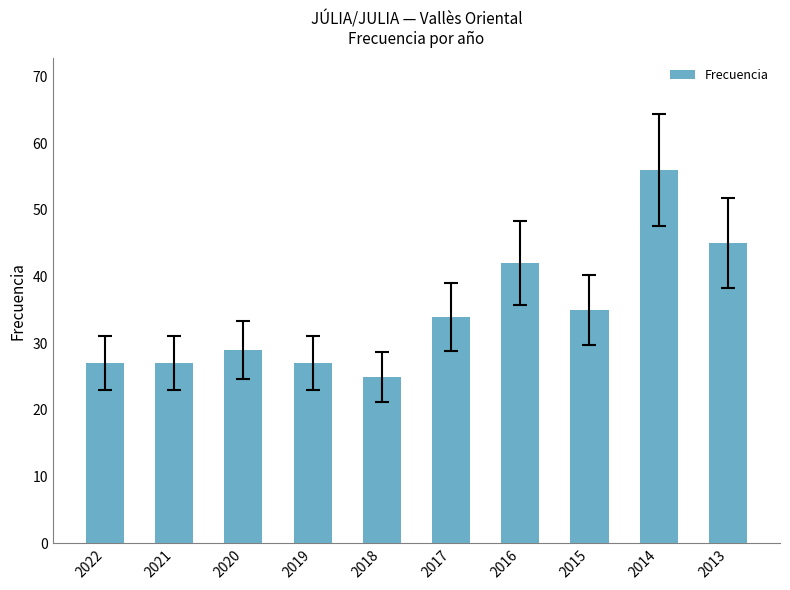

Reading left to right, list all the values displayed in this chart.

27	27	29	27	25	34	42	35	56	45